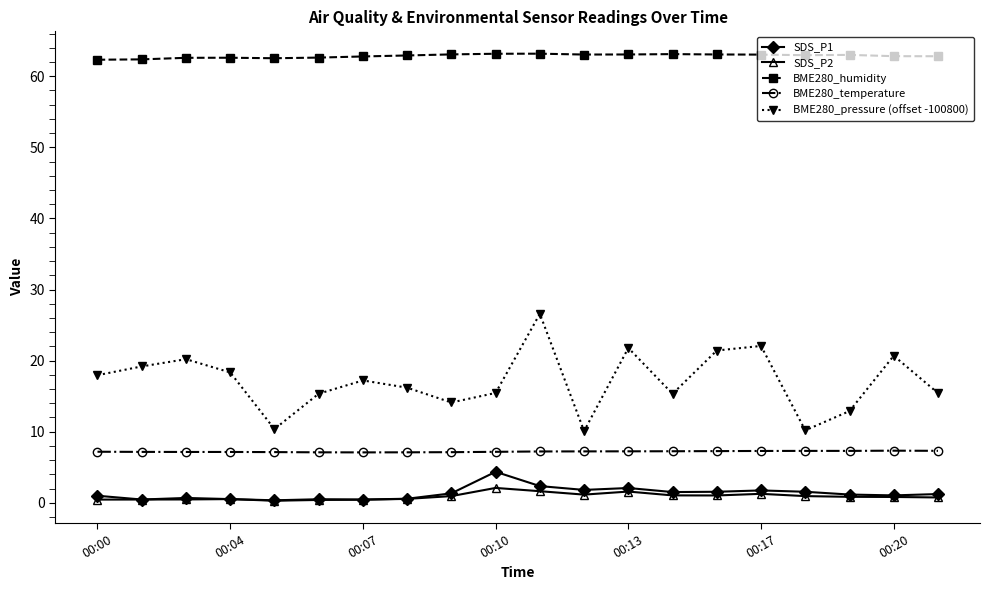

True or false: BME280_temperature and BME280_pressure (offset -100800) cross at least once.

False